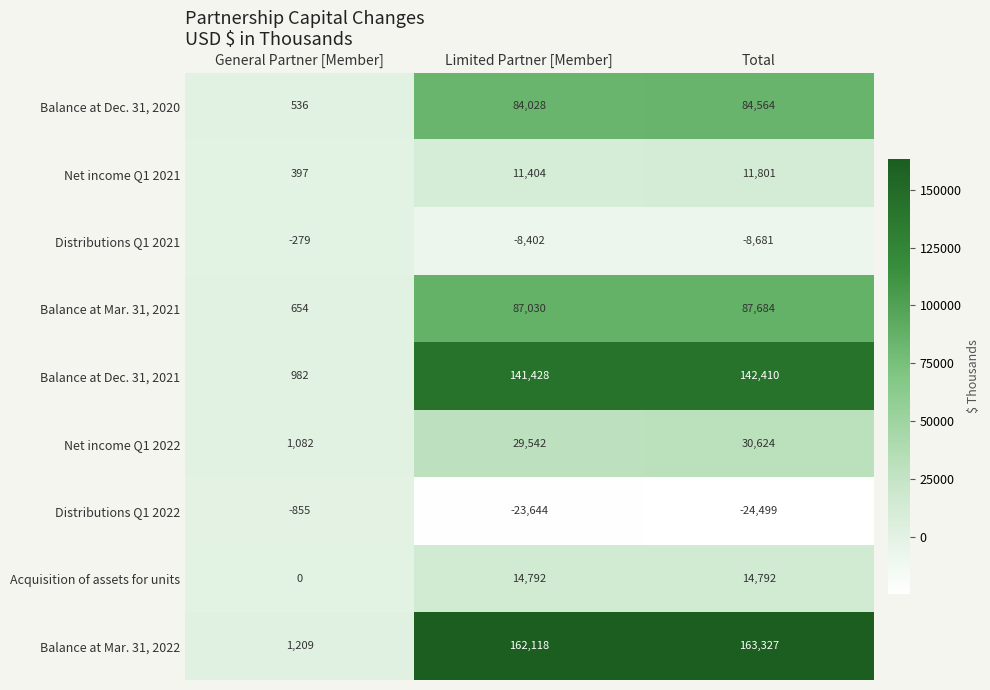

The Balance at Dec. 31, 2021 series shows 570 at General Partner [Member]. True or false?

False